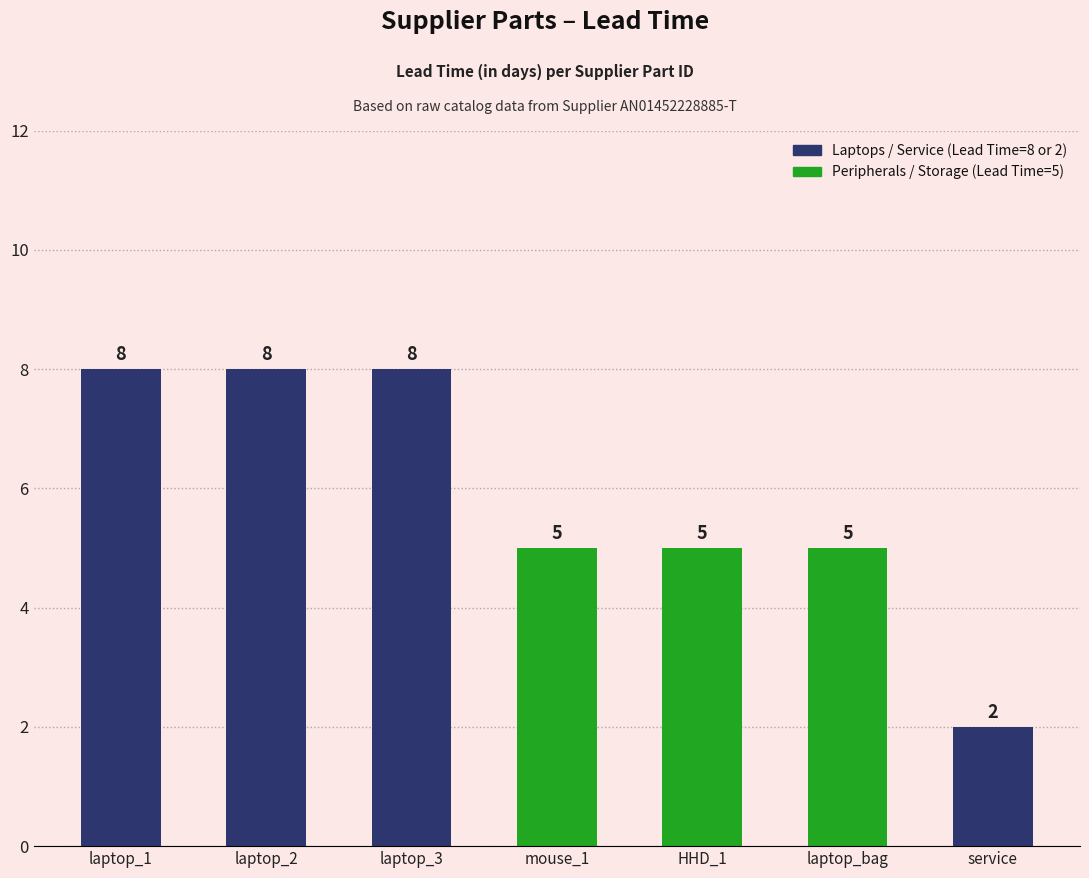

True or false: the data shows 7 at laptop_bag.

False